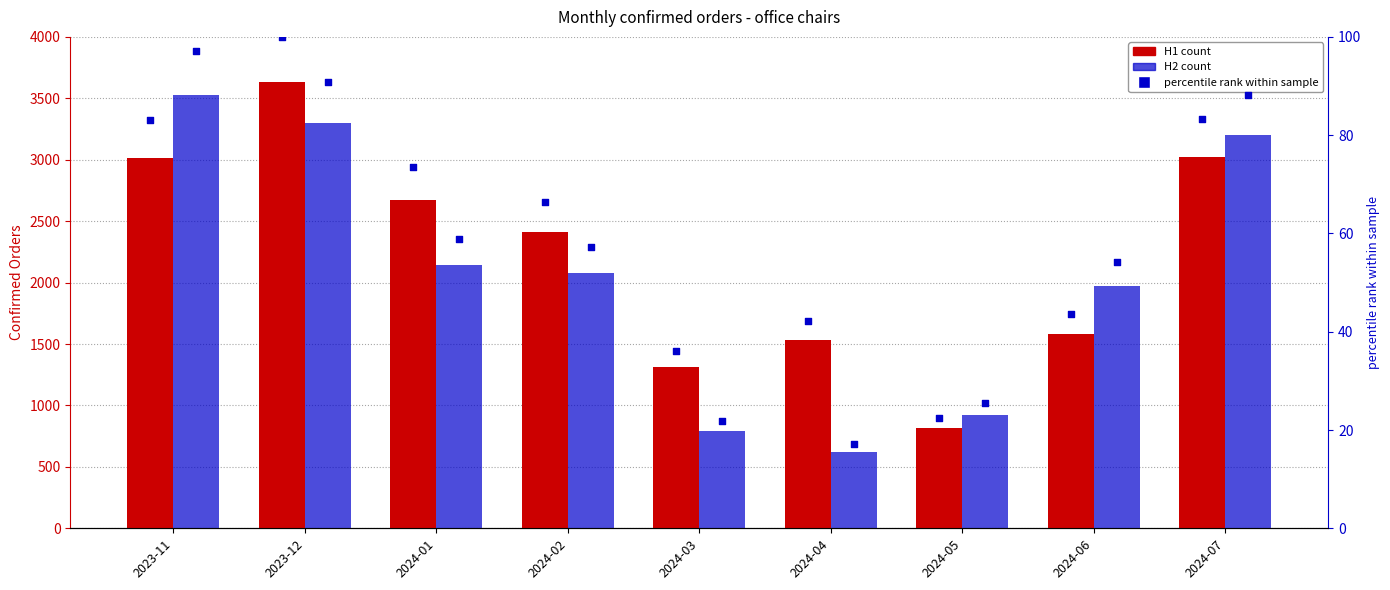

At how many categories does at least one series exceed 3001?

3